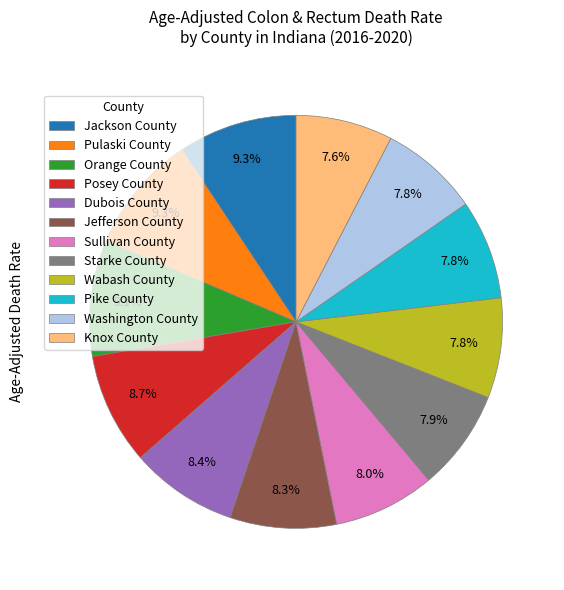

What percentage do Washington County and Starke County together represent?

15.7%